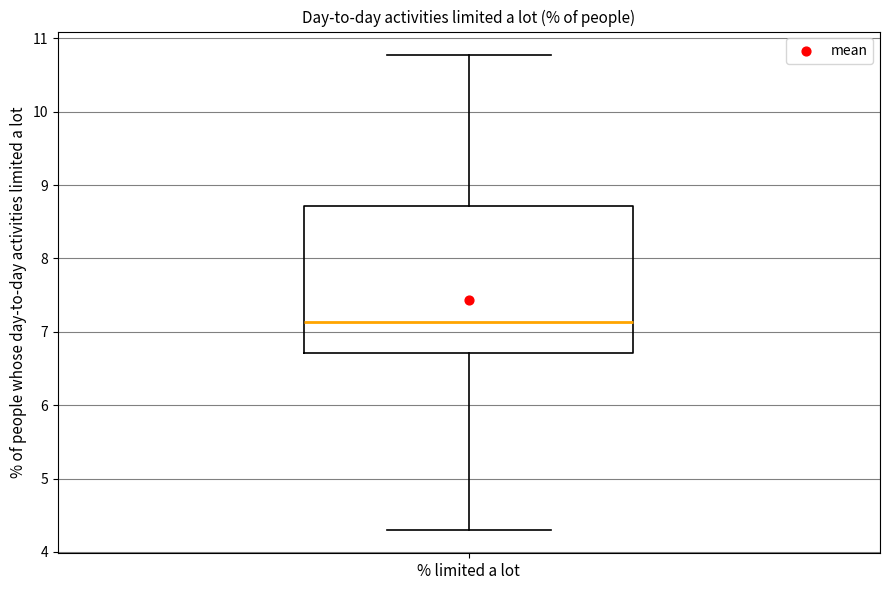

Read this box plot against the y-axis: the position of the median line, the range covered by the box, and the ends of both whiskers. The values are not printed on the chart, so give them approximately, as read against the axis.

median 7.1, box 6.7 to 8.7, whiskers 4.3 to 10.8